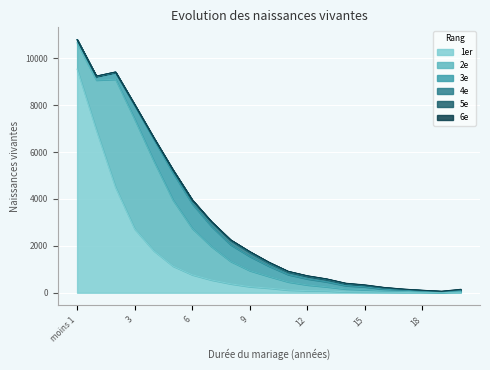

What is the difference between the second highest and second lowest values in the 5e series?

35